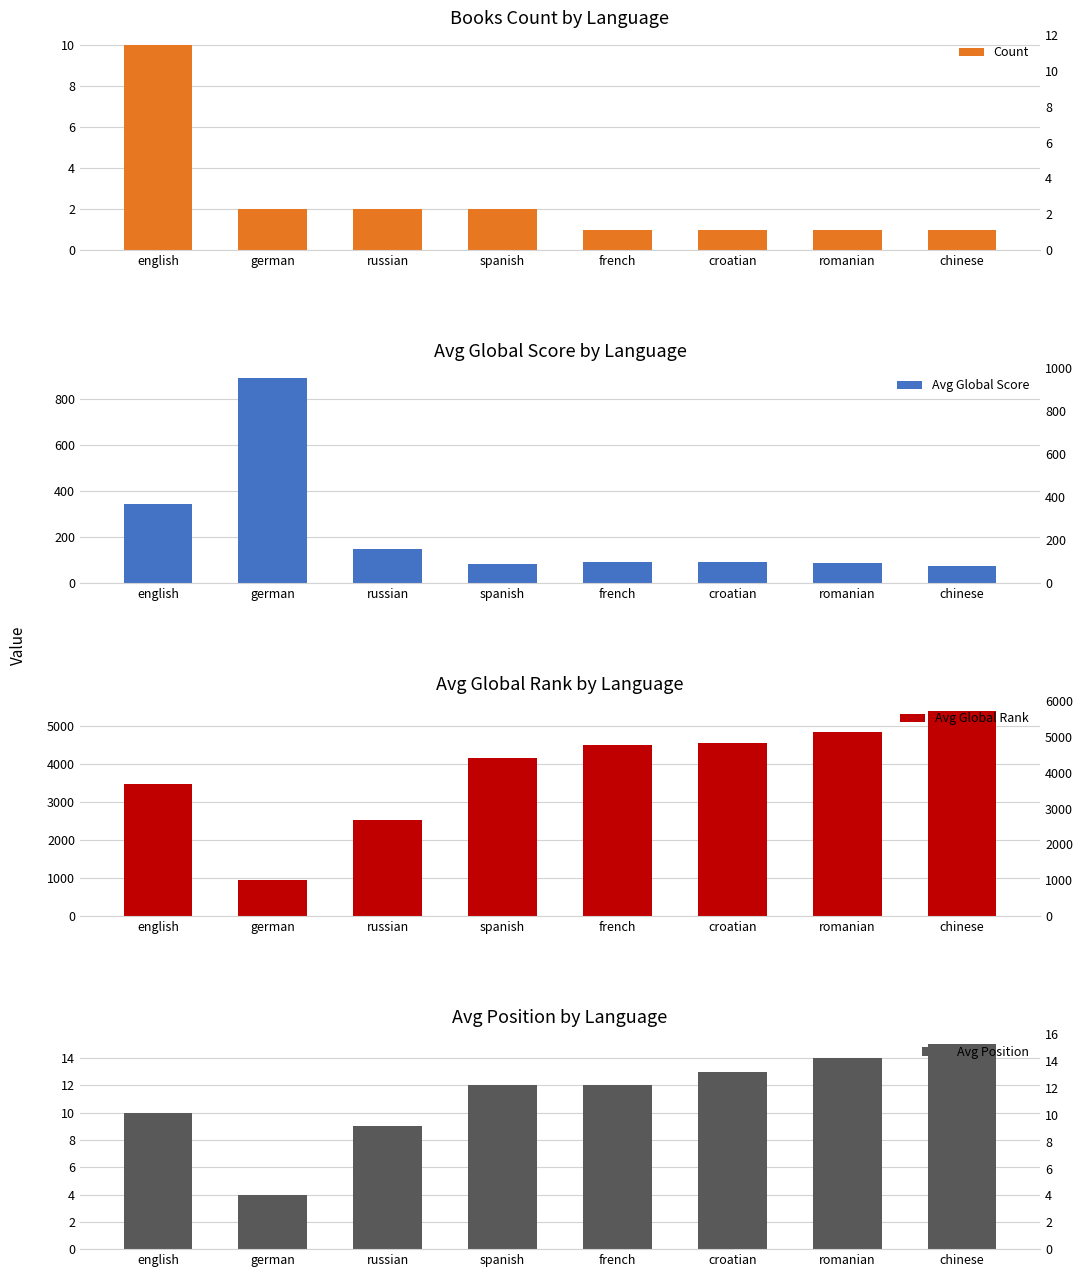

How many bars are there in total?

32